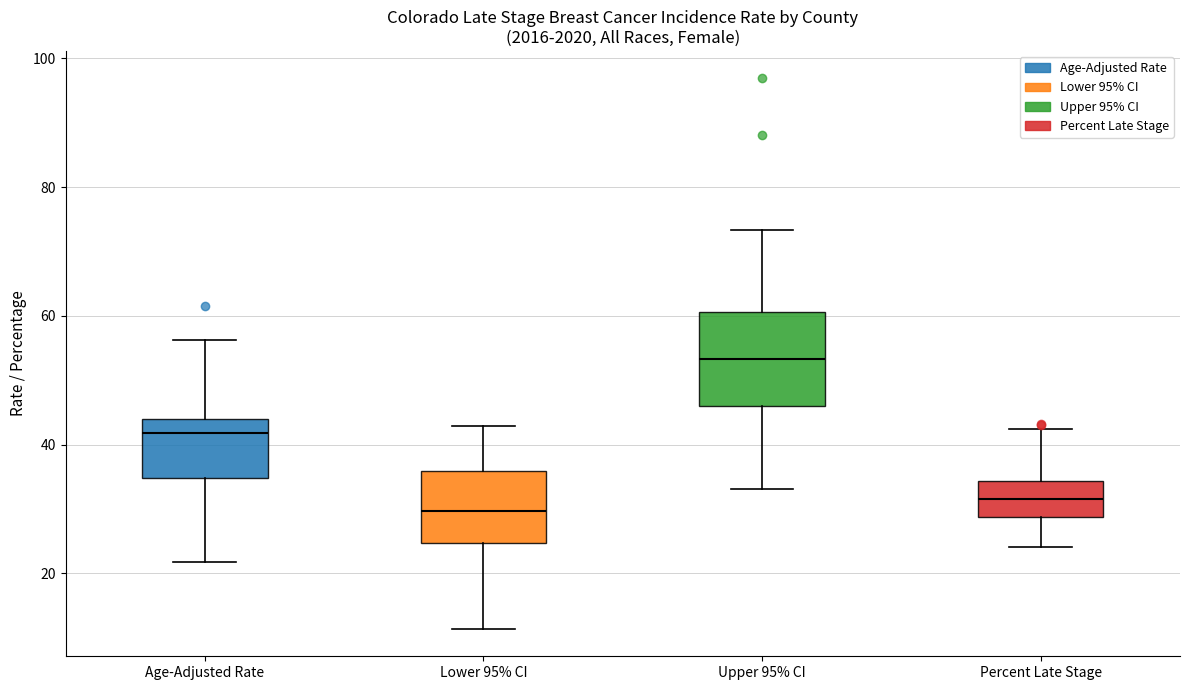

Where is the lower edge of the box for Age-Adjusted Rate on the y-axis? The values are not printed on the chart, so give them approximately, as read against the axis.

34